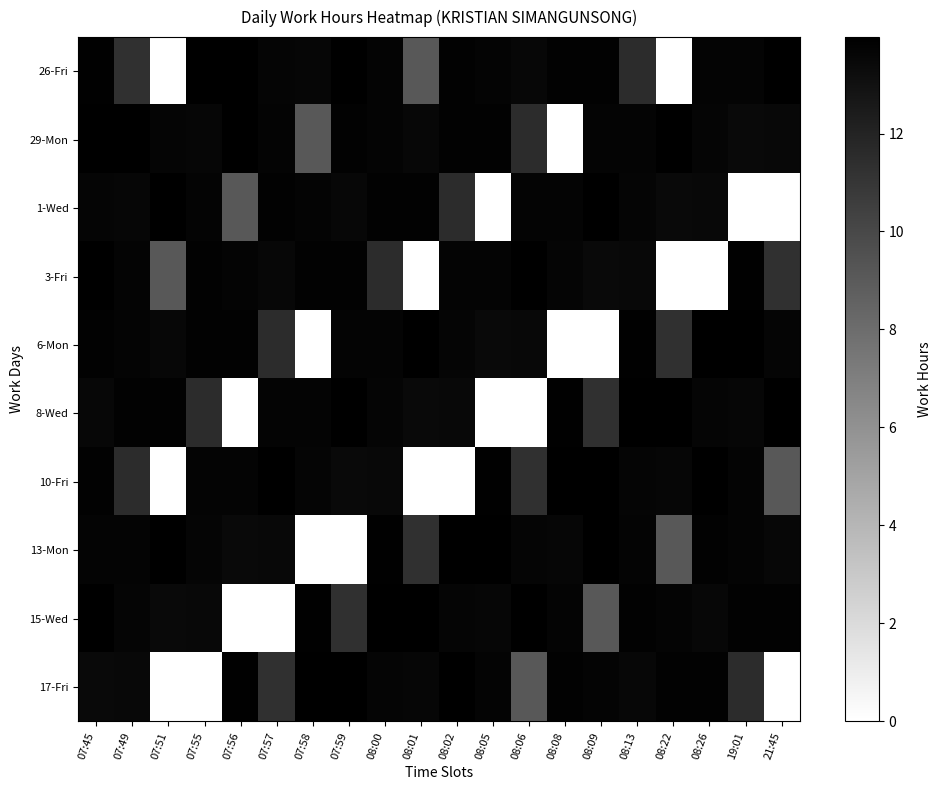

What is the total value across all series at 07:45?

137.5